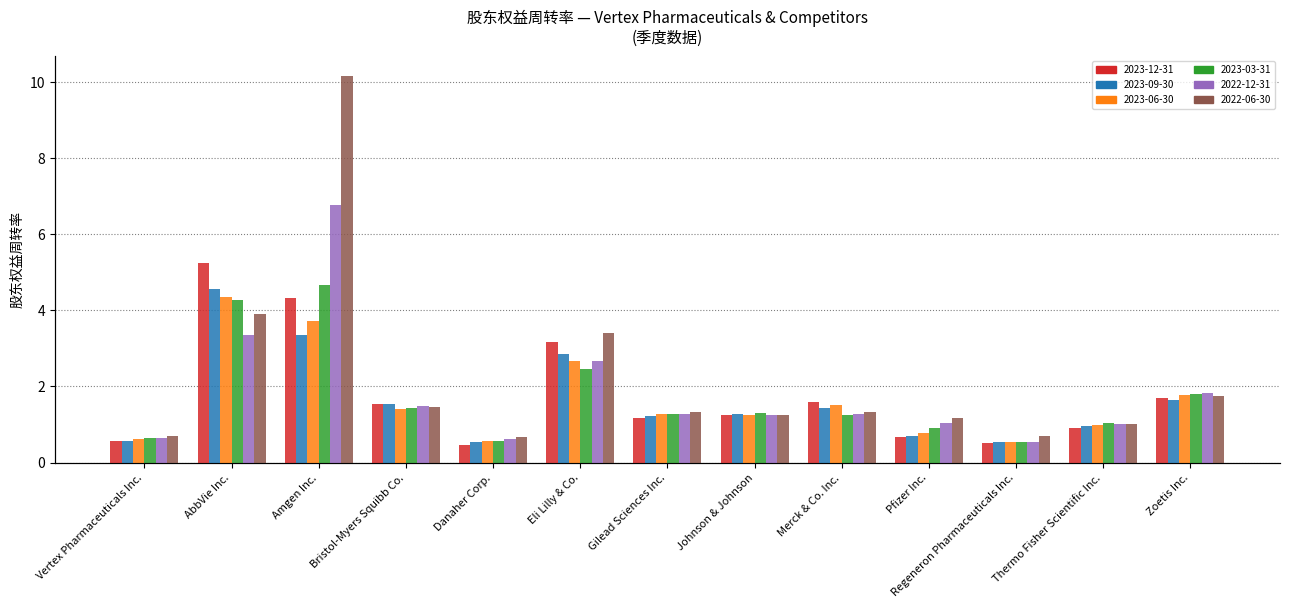

What is the sum of all 2023-03-31 values?

22.2